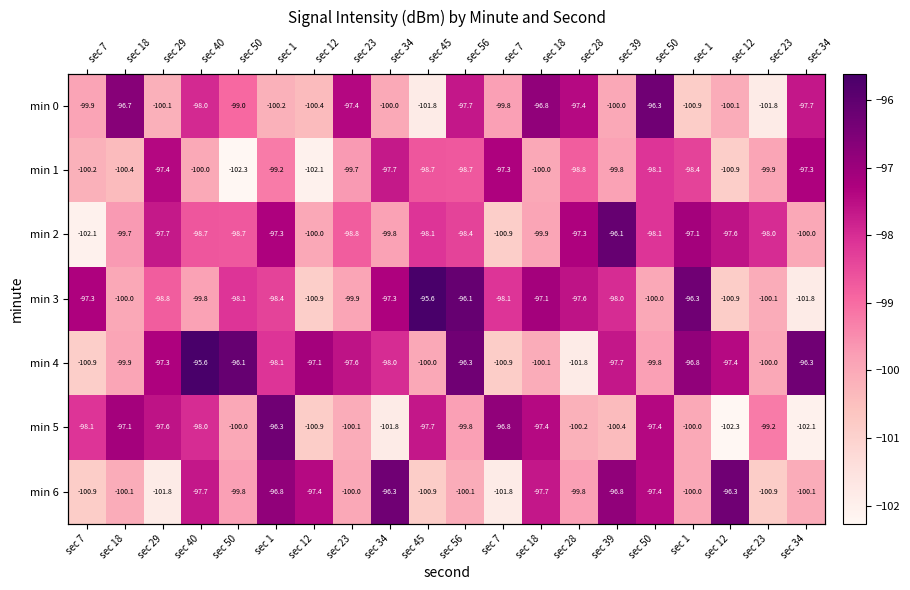

At which category is the sum across all series the highest?

sec 1